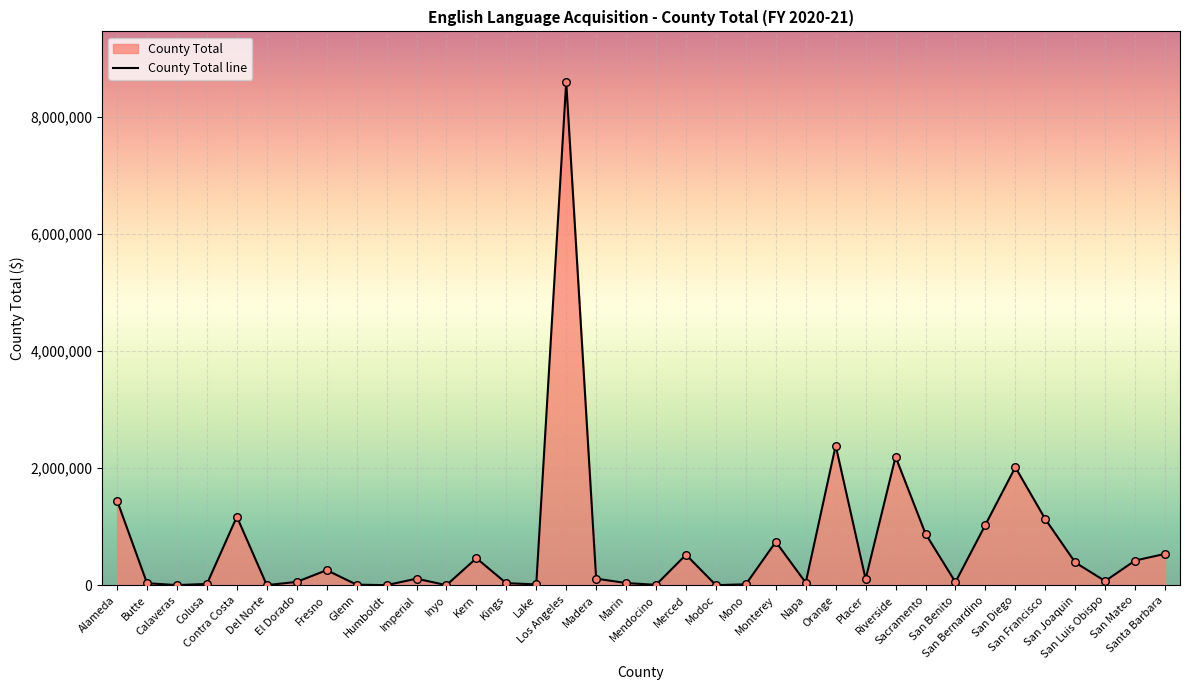

What is the ratio of the value at Los Angeles to the value at San Diego?

4.3